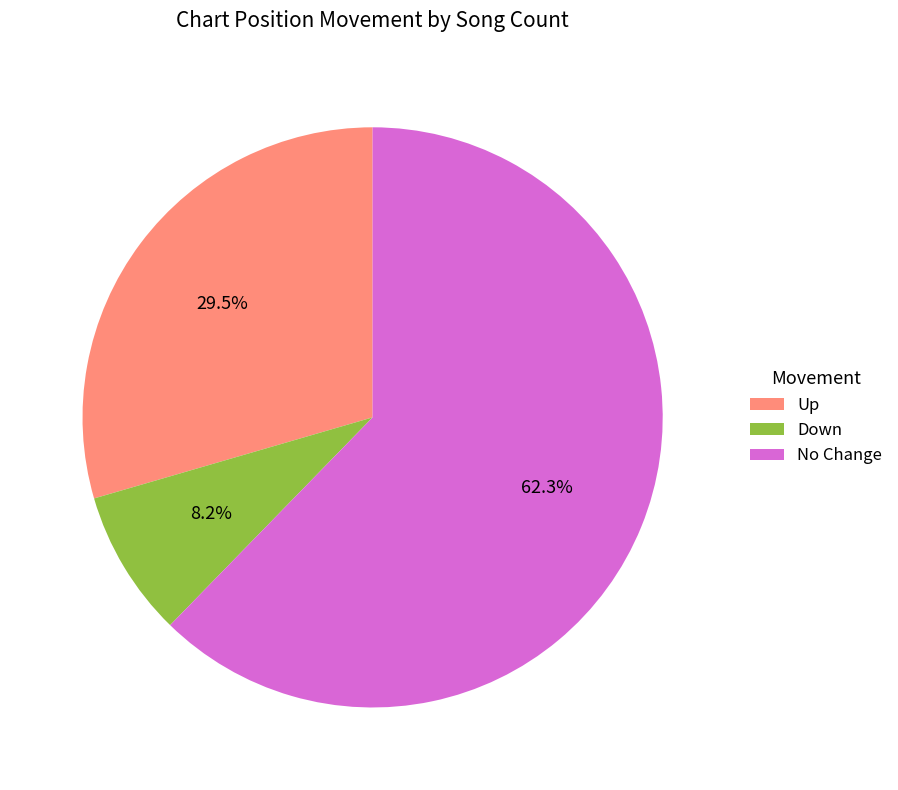

Which category has the smallest portion of the pie?

Down